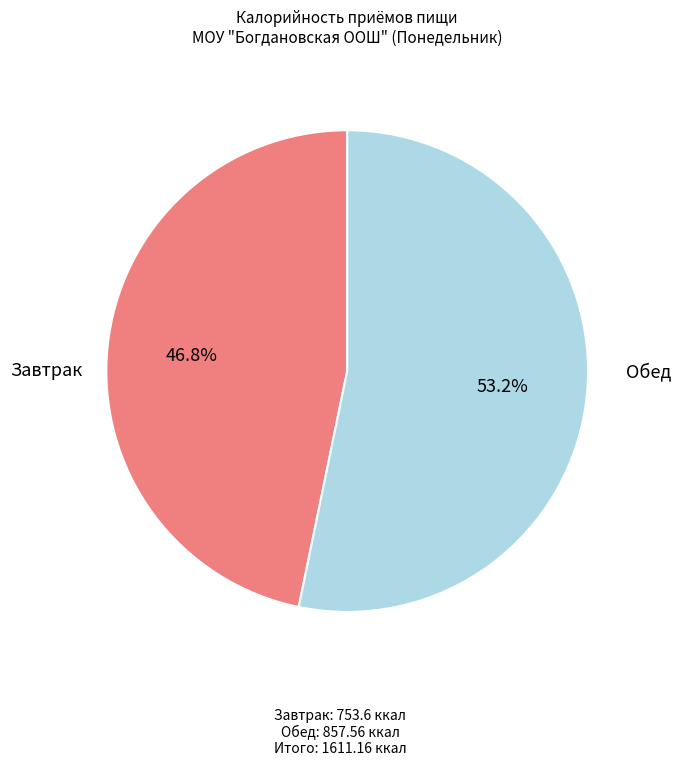

Is there any slice that represents more than half of the pie?

Yes